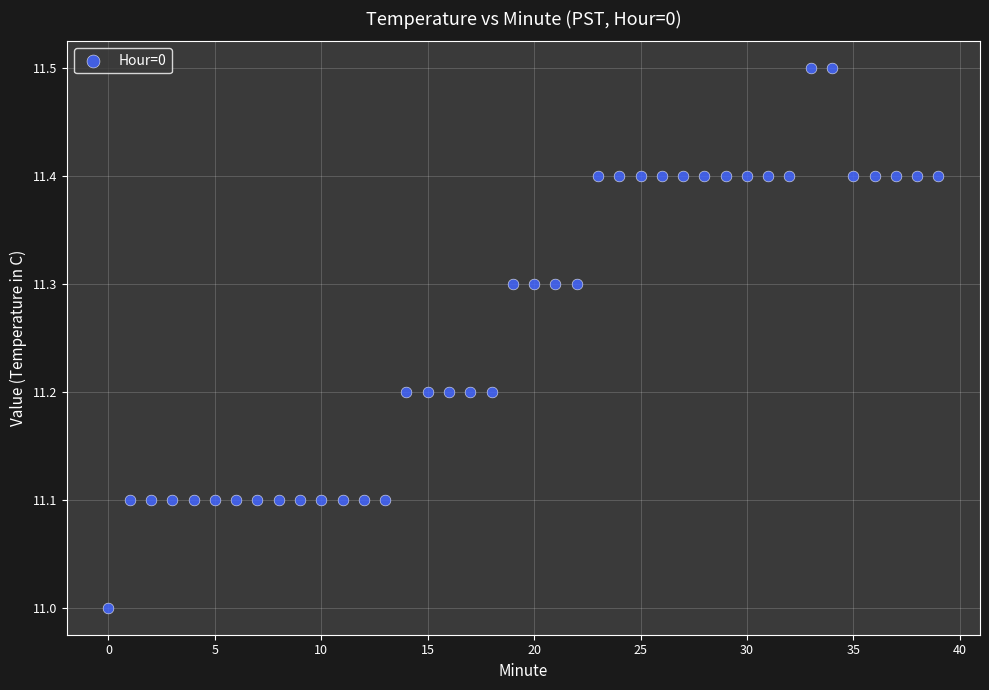

What is the range of Y values (max minus min)?

0.5